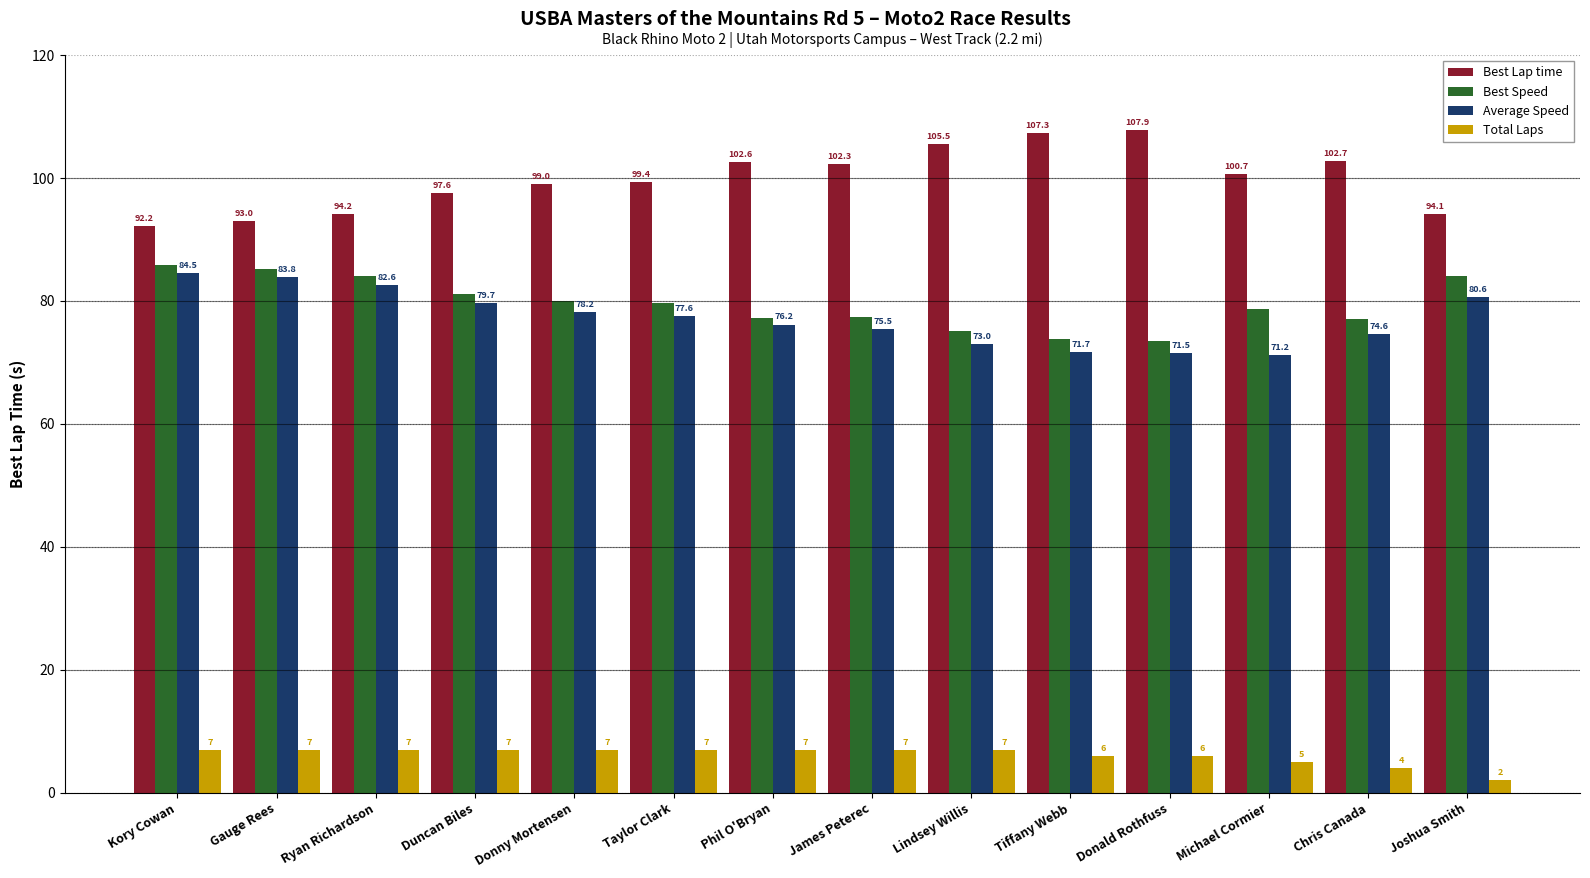

Does the chart contain stacked bars?

No